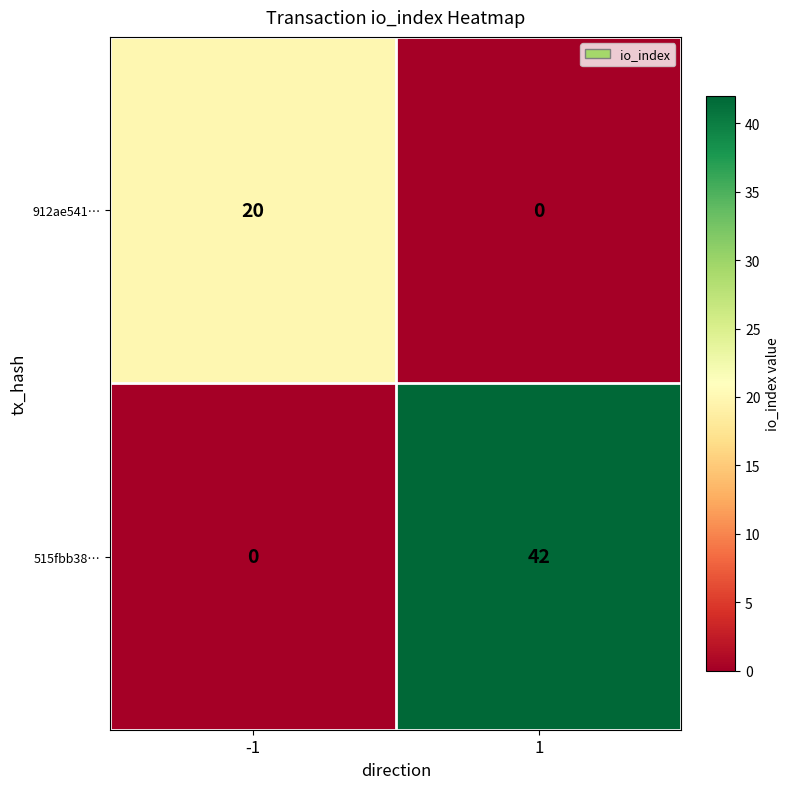

What is the spread (max minus min) of values at 1?

42